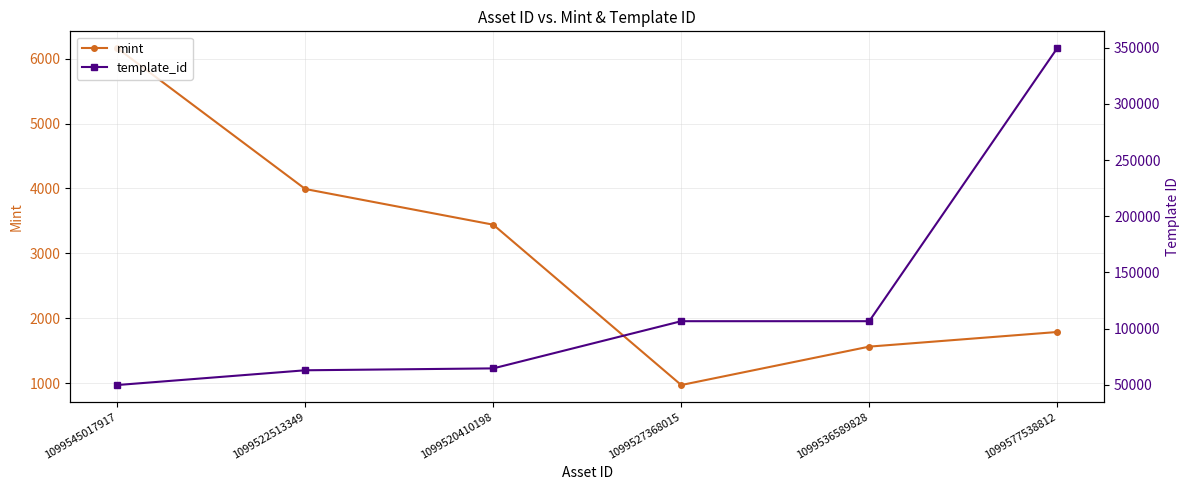

What is the sum of the template_id values at 1099545017917 and 1099536589828?

156489